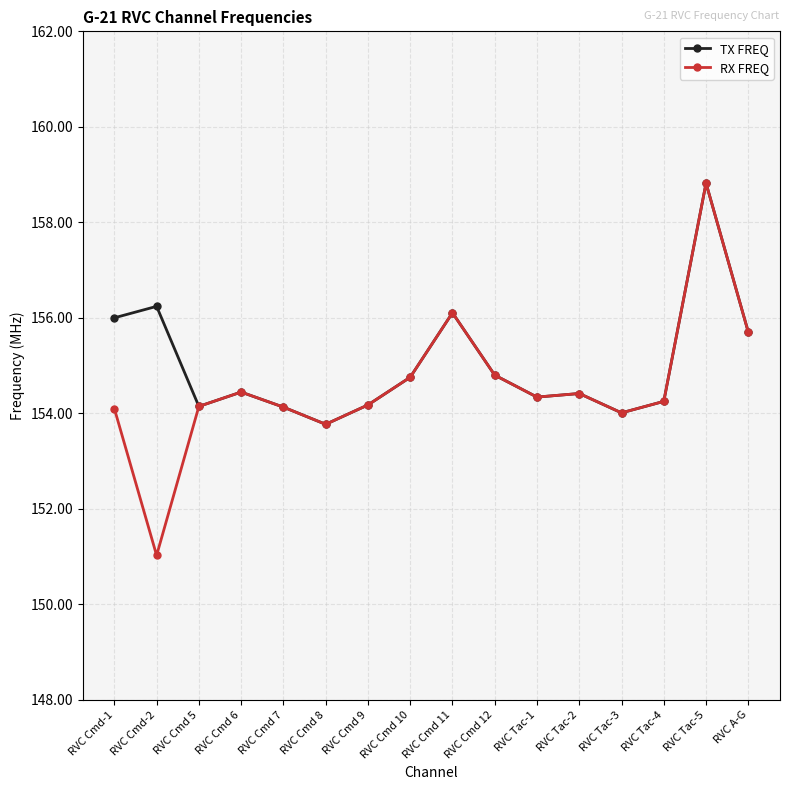

Which series has the widest spread of values?

RX FREQ